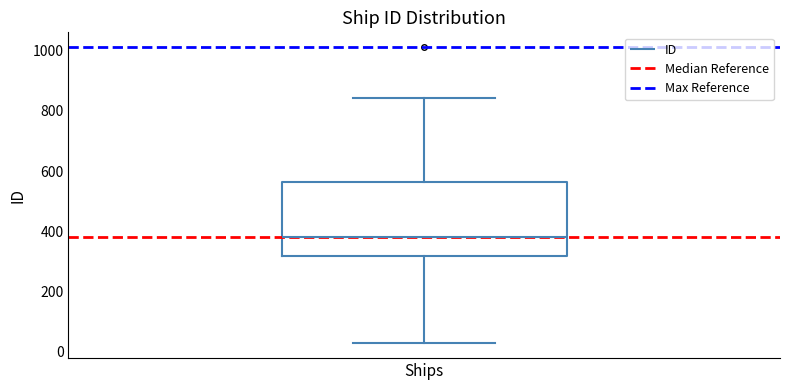

Transcribe this box plot: give where the median line is, the range the box spans, and where the two whiskers end, as read against the y-axis. The values are not printed on the chart, so give them approximately, as read against the axis.

median 380, box 320 to 560, whiskers 20 to 840